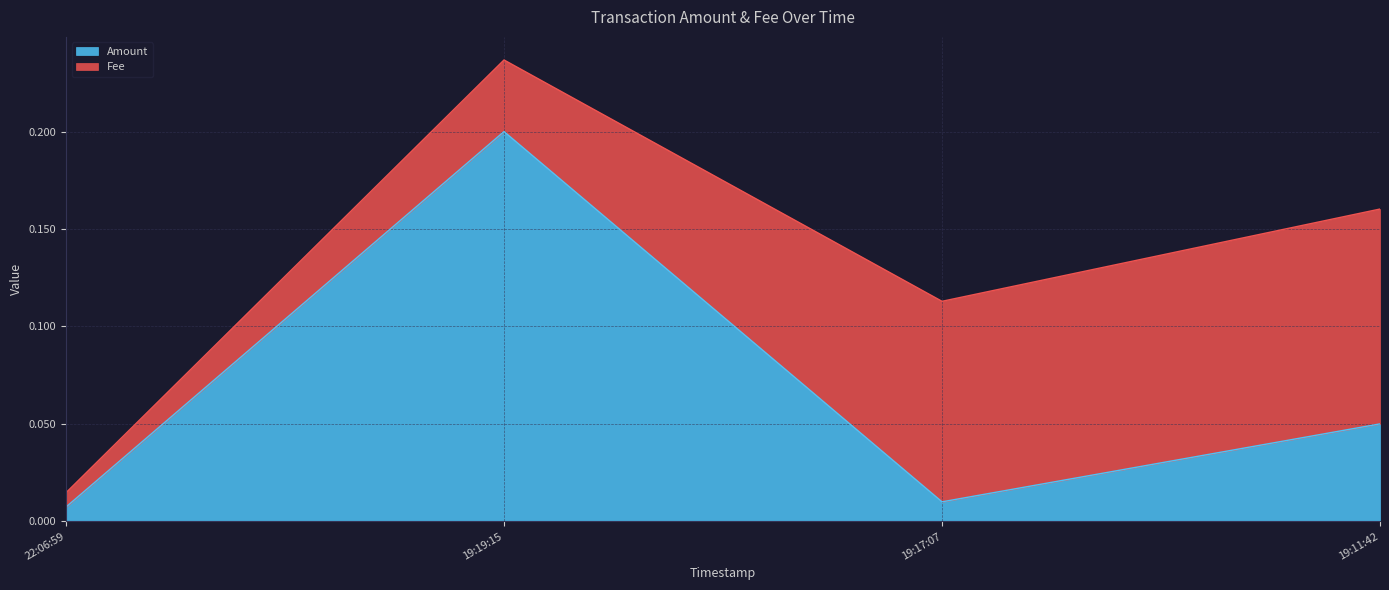

Does the chart display data point markers on the line(s)?

No